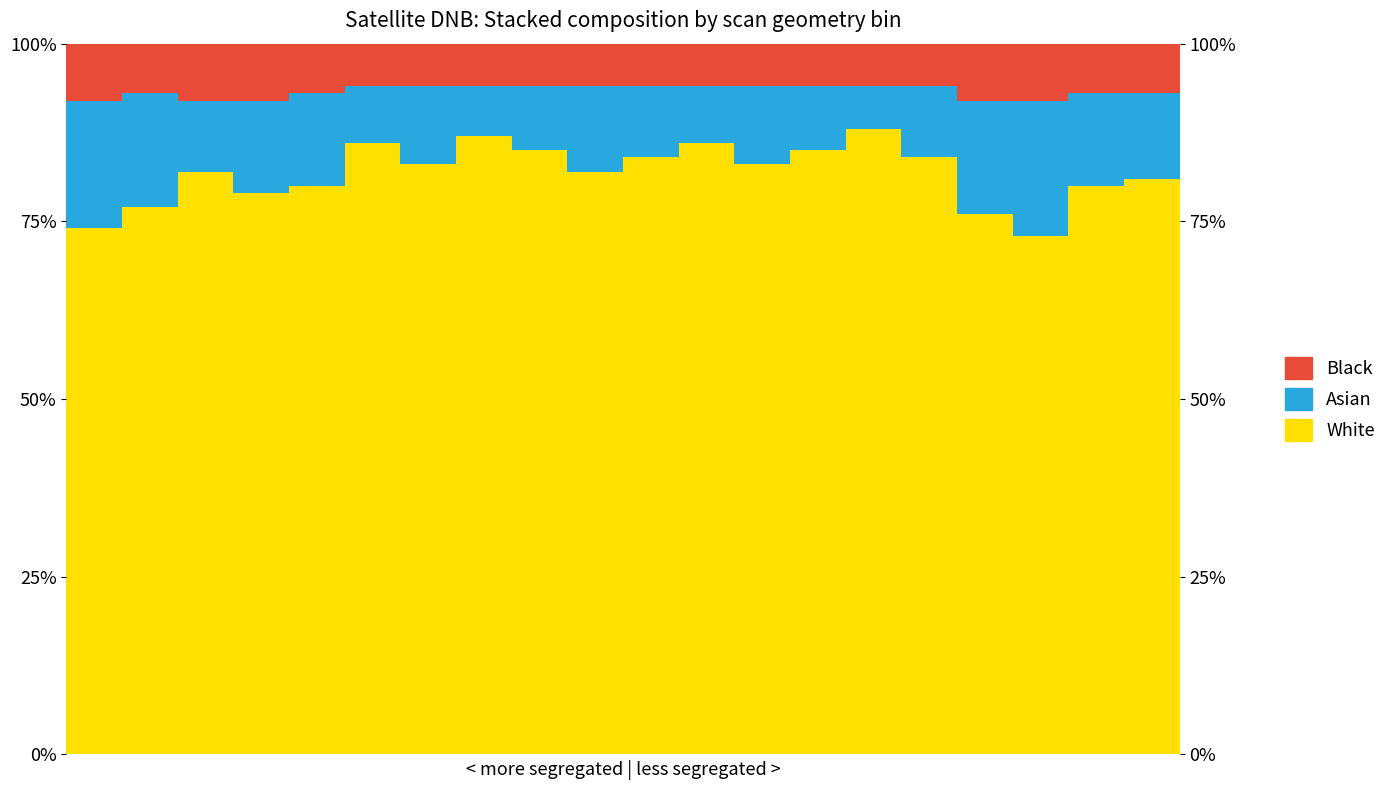

How many bars are there in each group?

3